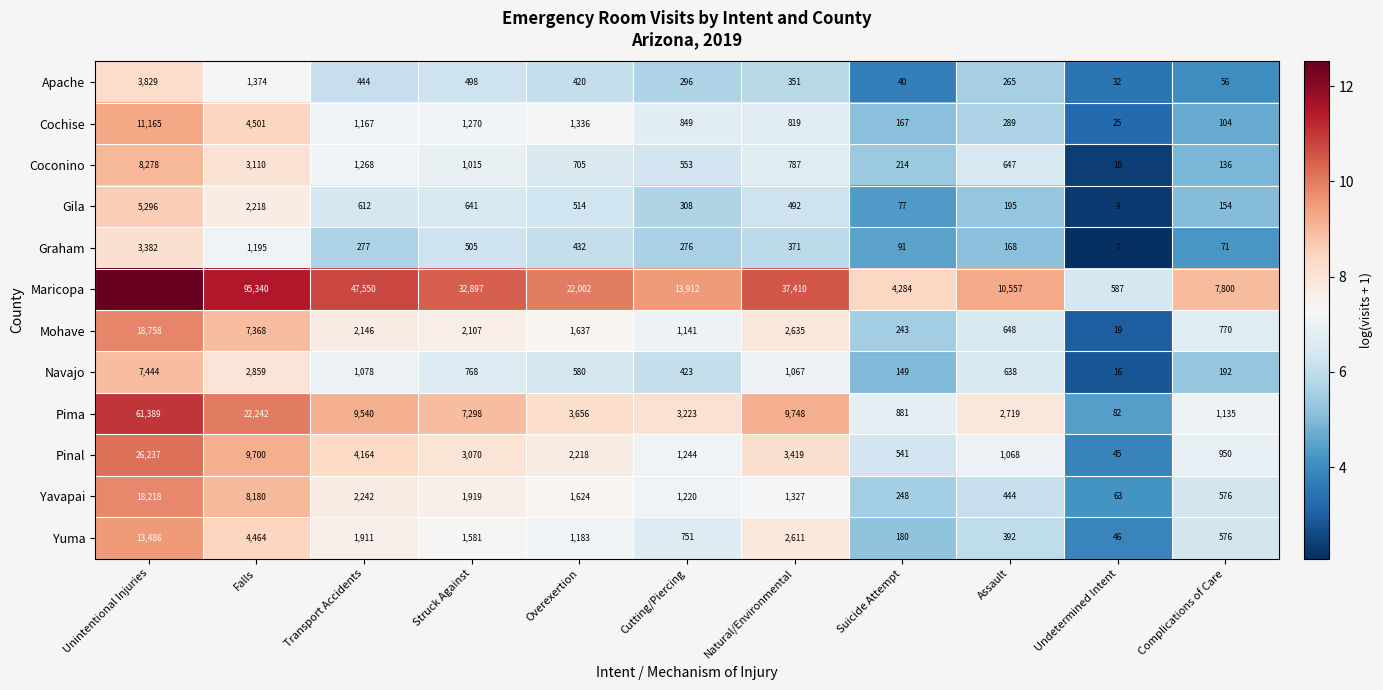

Which category has the highest value in the Graham series?

Unintentional Injuries